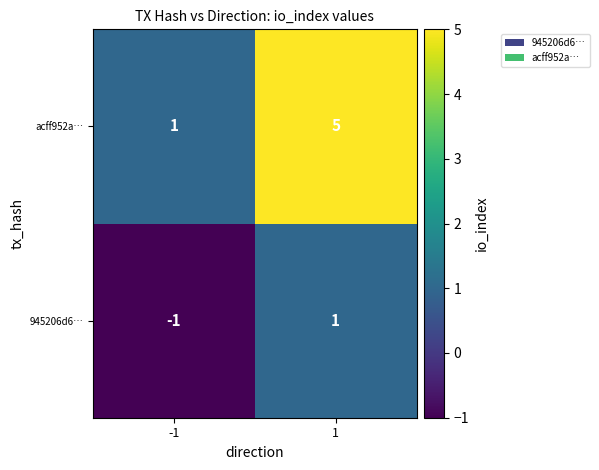

True or false: acff952a… has a value of 5 at 1.

True